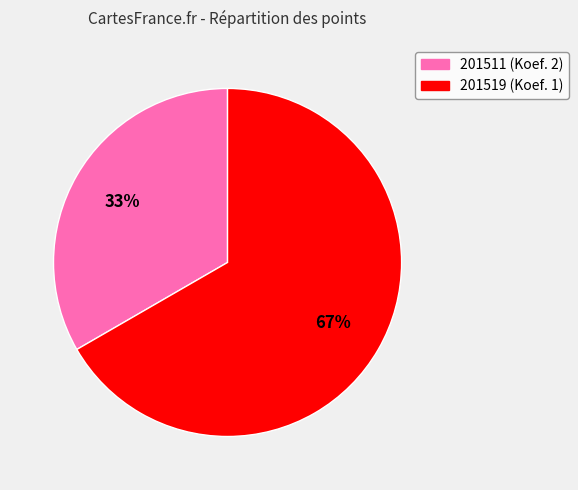

The 201511 slice represents 20% of the pie. True or false?

False